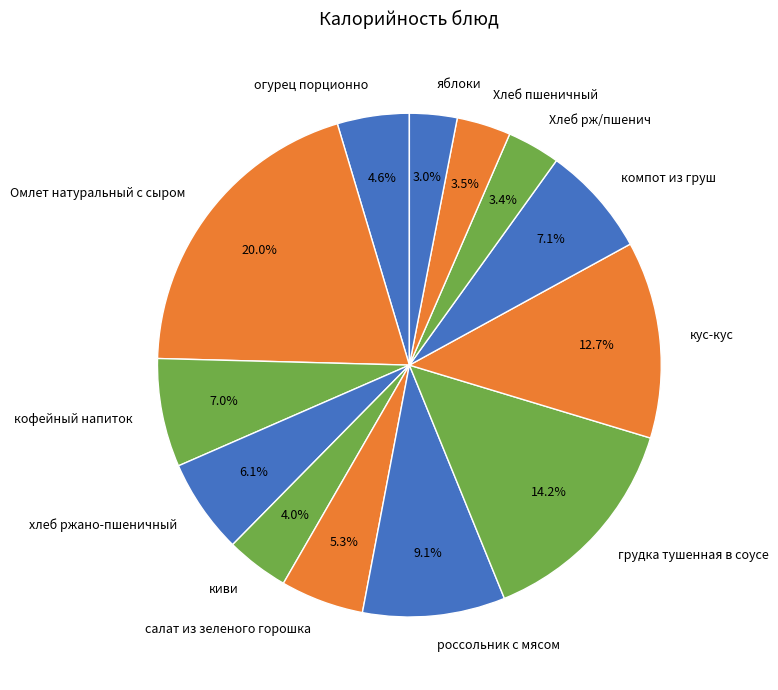

Which slice is the largest?

Омлет натуральный с сыром